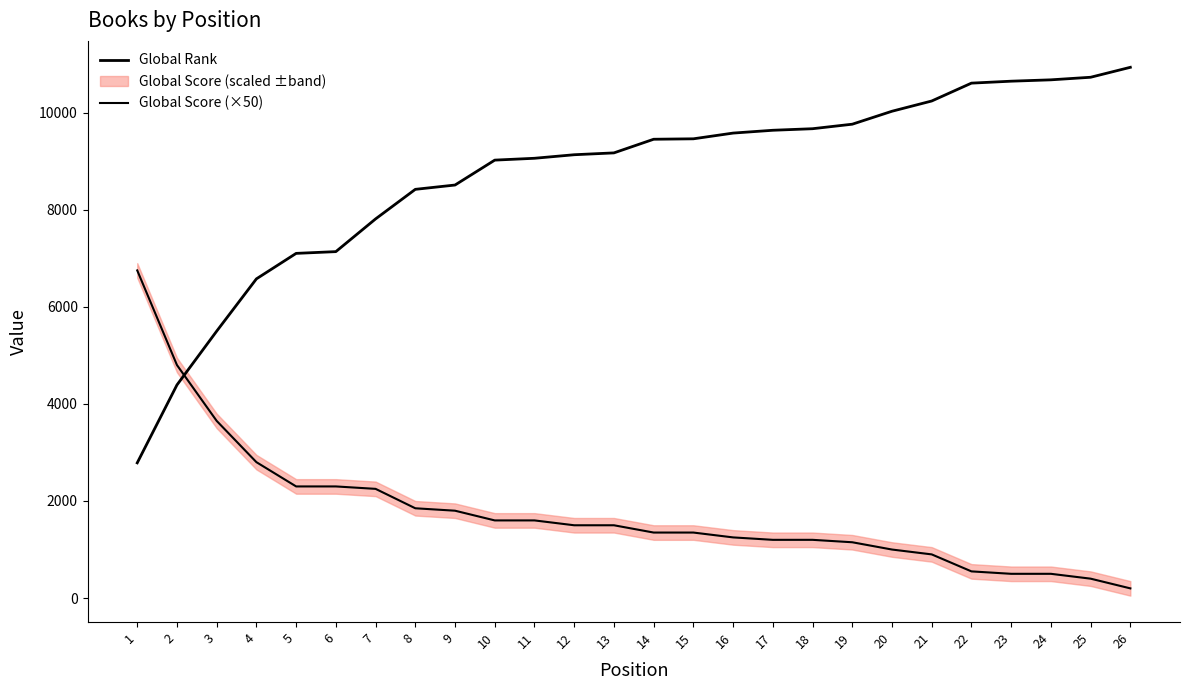

Reading right to left, extract all data points from this chart.

Global Rank: 26=10934	25=10729	24=10676	23=10648	22=10608	21=10240	20=10029	19=9762	18=9669	17=9637	16=9579	15=9461	14=9452	13=9171	12=9133	11=9060	10=9022	9=8509	8=8420	7=7811	6=7137	5=7101	4=6576	3=5499	2=4391	1=2786
Global Score (×50): 26=200	25=400	24=500	23=500	22=550	21=900	20=1000	19=1150	18=1200	17=1200	16=1250	15=1350	14=1350	13=1500	12=1500	11=1600	10=1600	9=1800	8=1850	7=2250	6=2300	5=2300	4=2800	3=3650	2=4800	1=6750